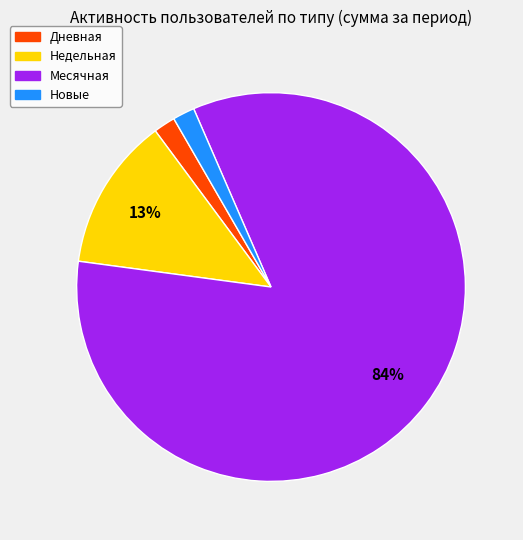

To the nearest percent, what is the average slice percentage?

25%